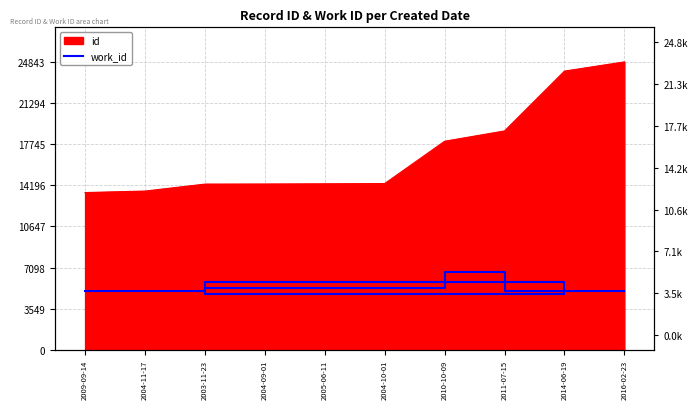

Is it true that the value at 2009-09-14 is 5063?

True